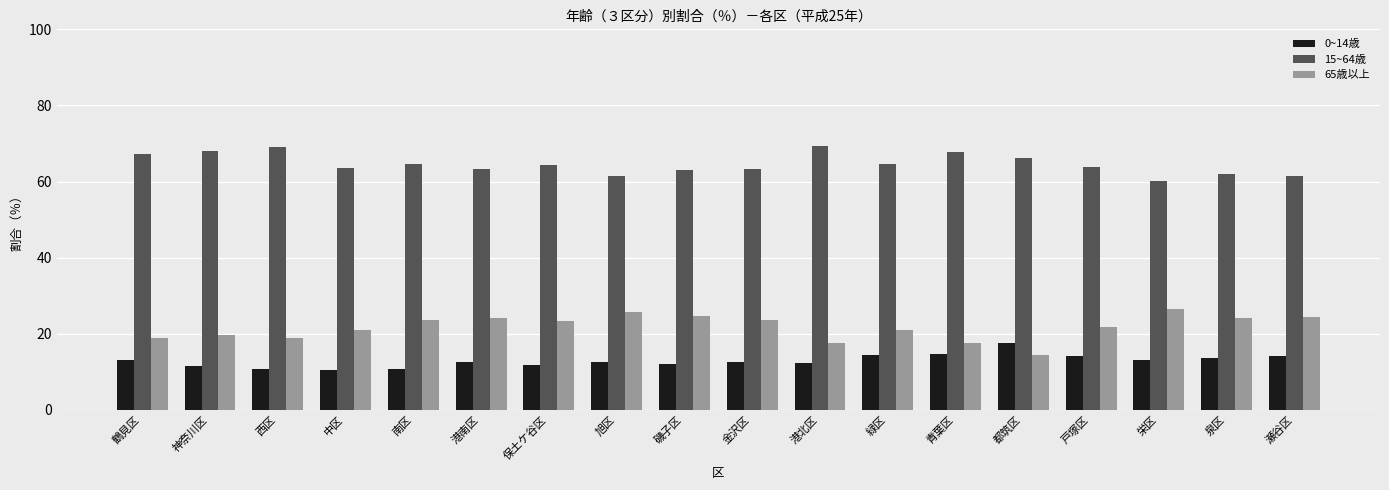

How many categories are shown in the chart?

18